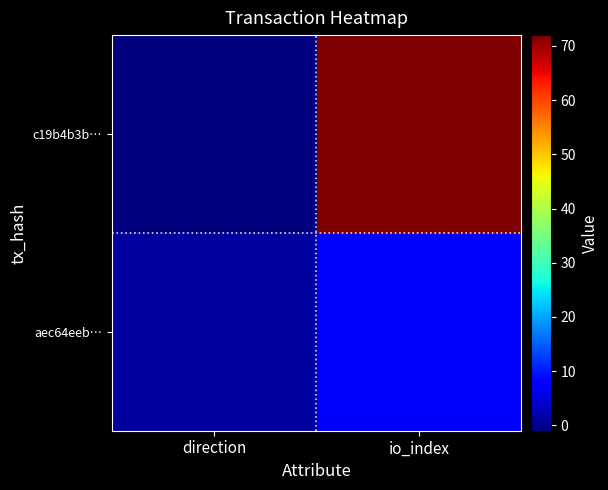

How many series are shown in this chart?

2